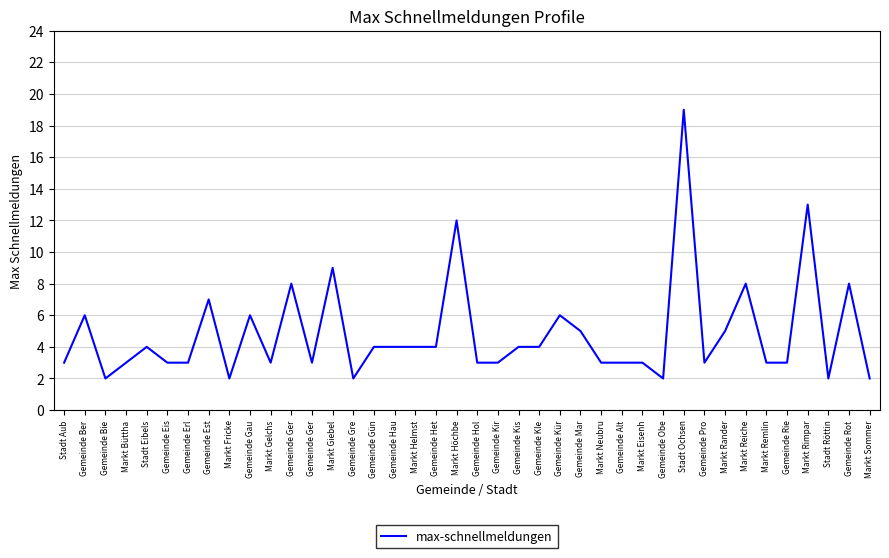

What is the value of the 31st point from the left?

19